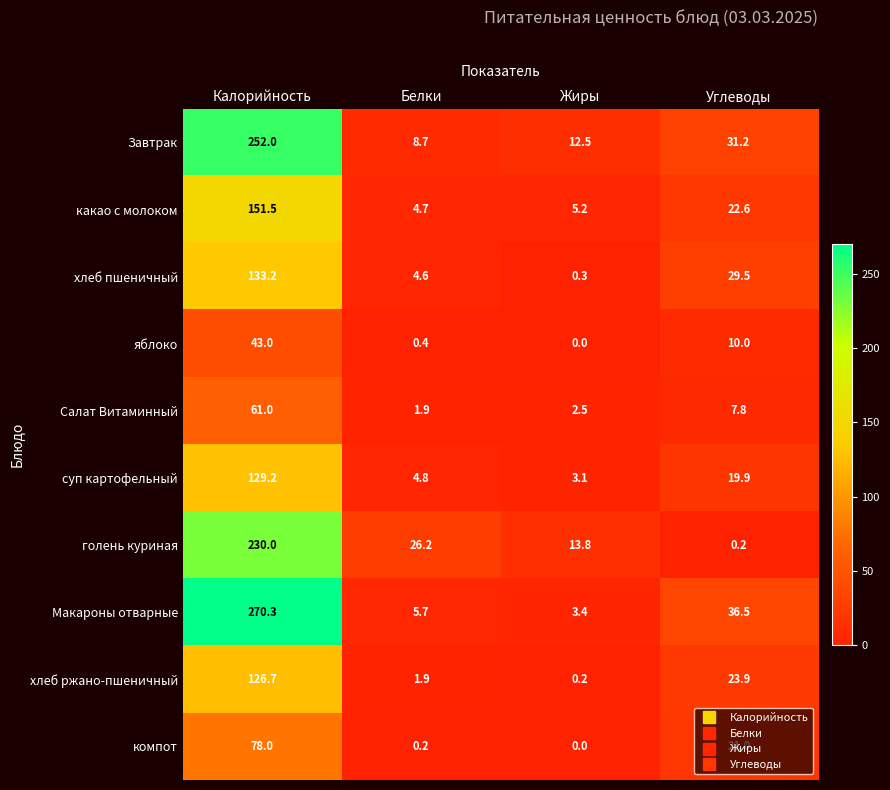

What is the sum of all яблоко values?

53.4